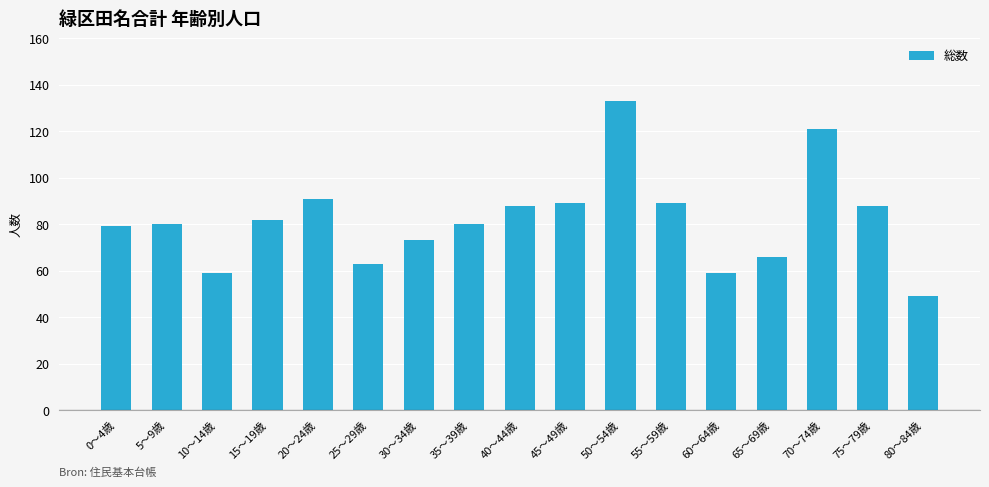

At which label is the value closest to 91?

20～24歳